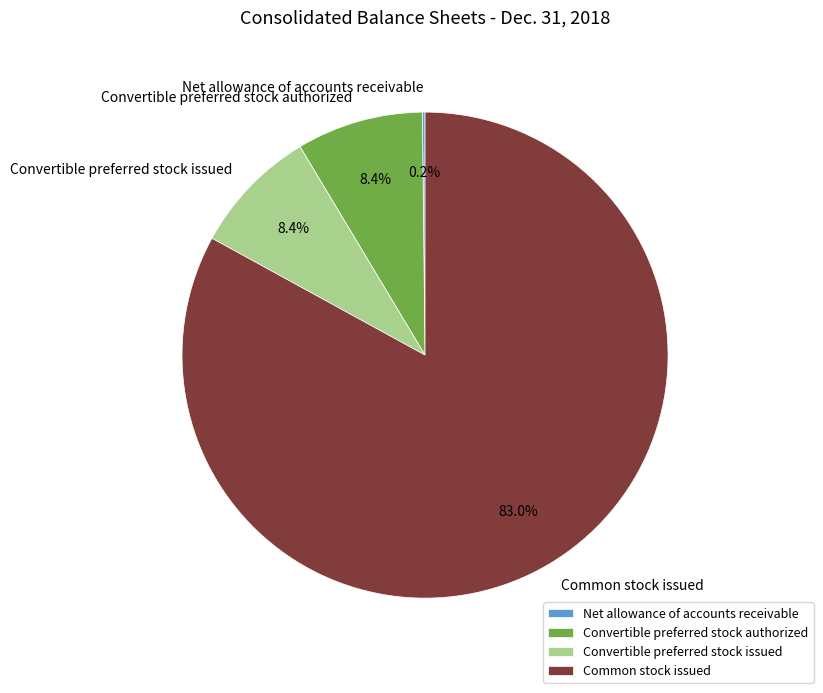

True or false: Convertible preferred stock authorized accounts for 14% of the total.

False